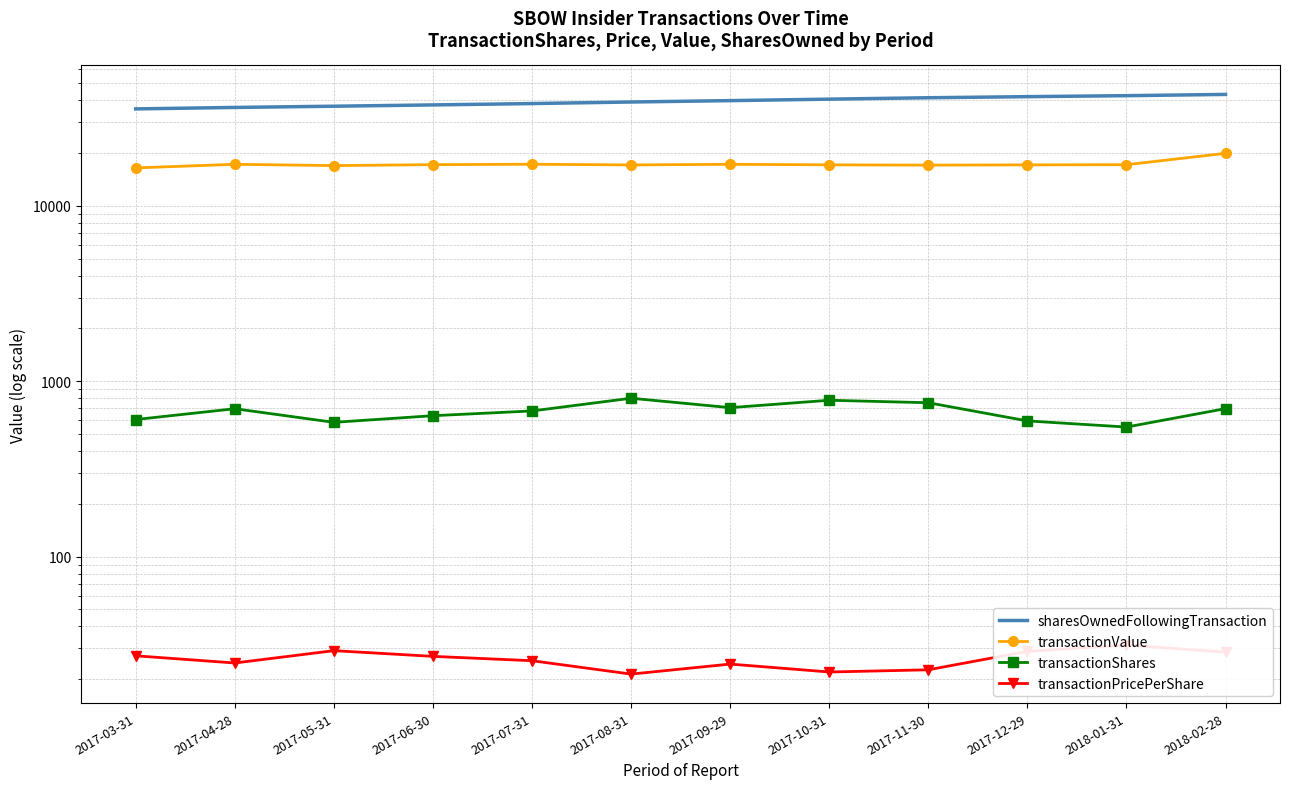

How many lines are shown in the chart?

4